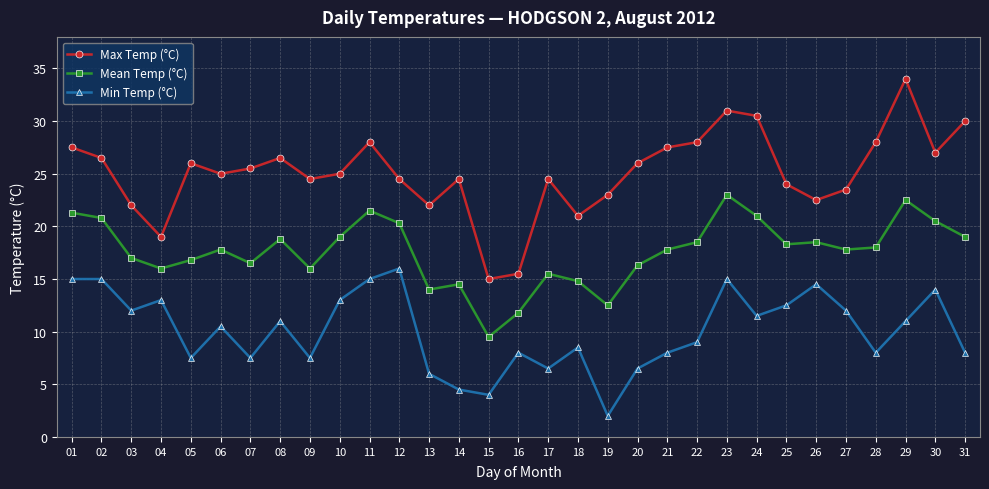

True or false: Mean Temp (°C) has more than 1 interior local peaks.

True